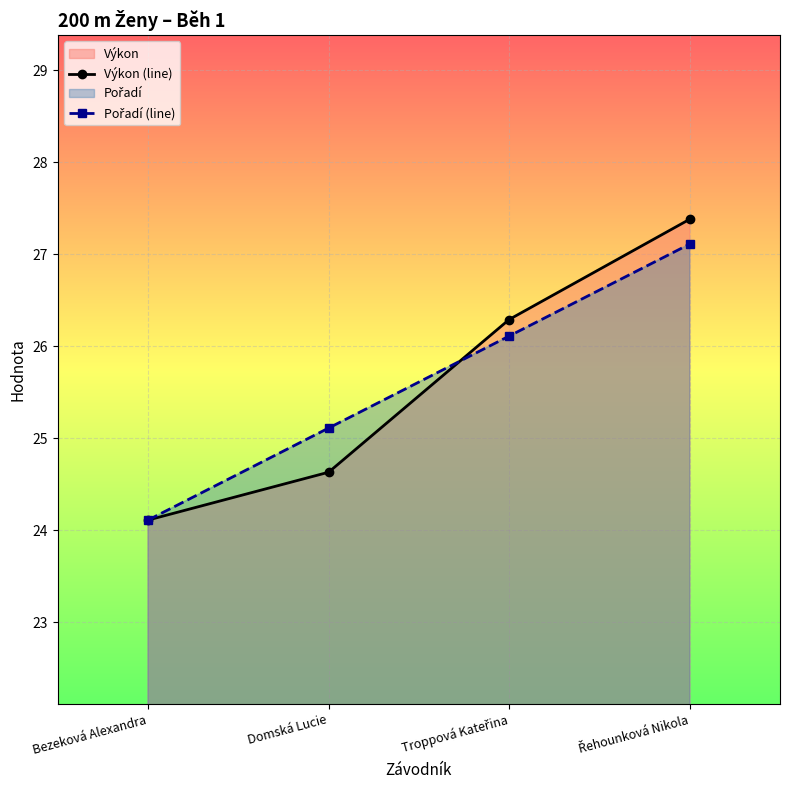

What is the difference between the second highest and second lowest values in the Výkon (line) series?

1.7